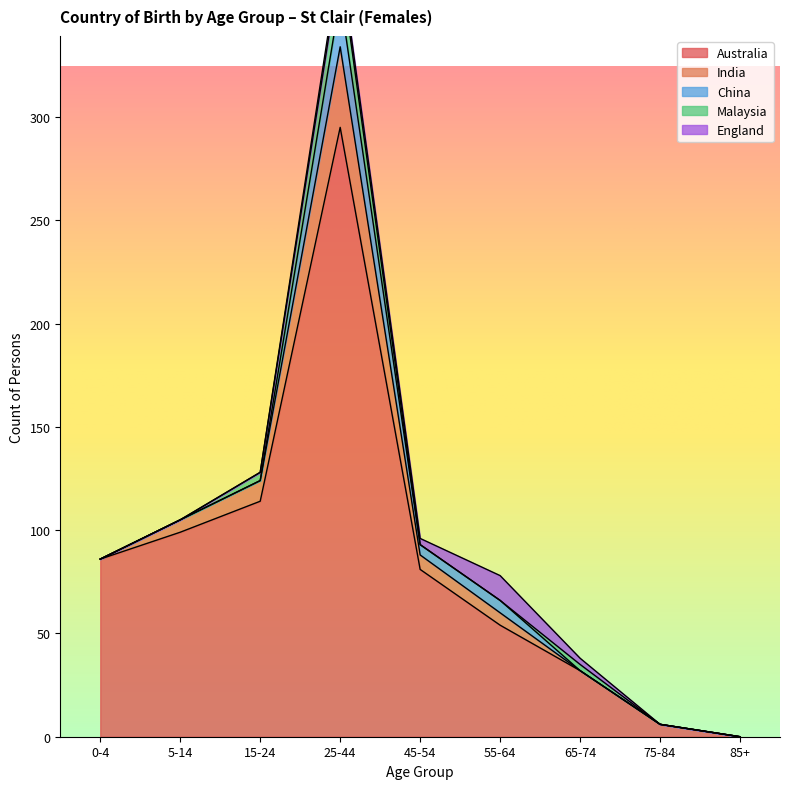

True or false: China and India intersect in this chart.

False